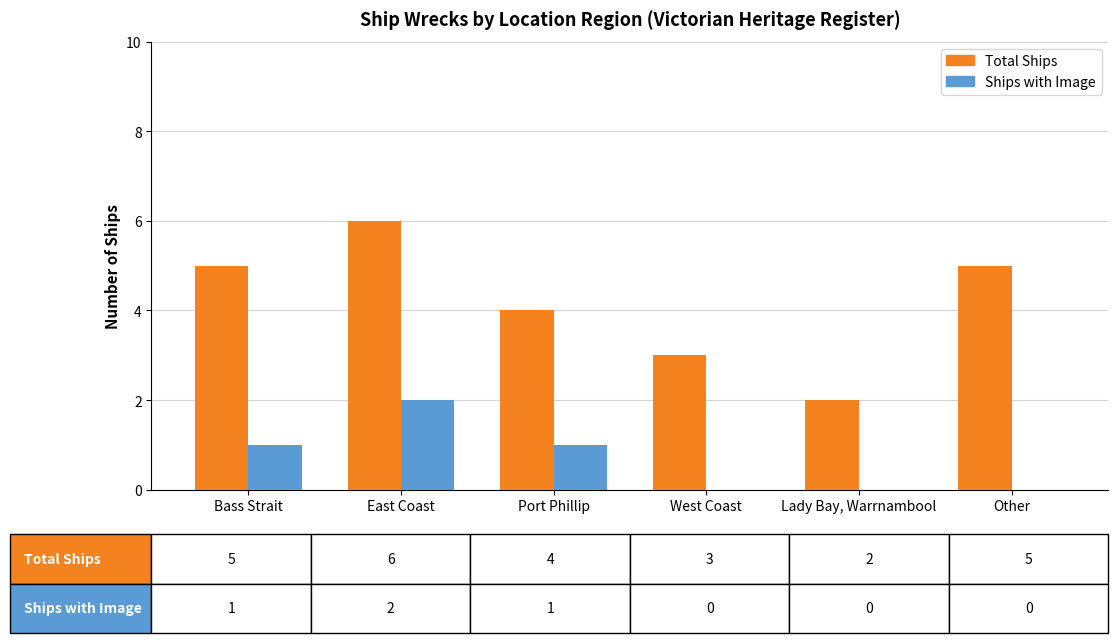

How many categories are shown in the chart?

6